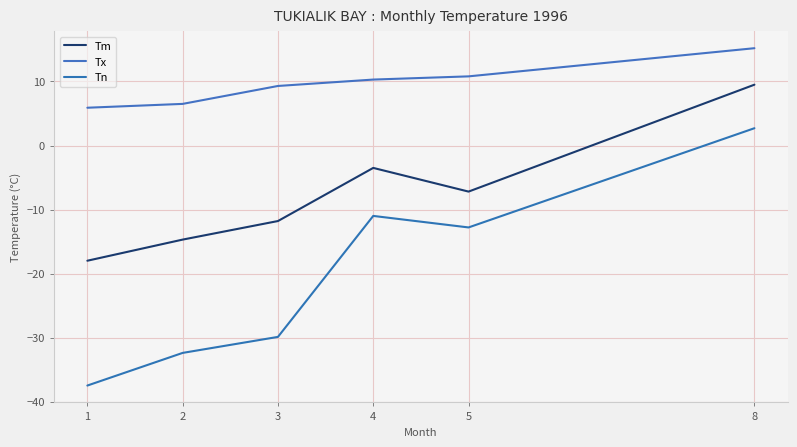

Reading left to right, transcribe all the data shown in this chart.

Tm: -18.0	-14.7	-11.8	-3.5	-7.2	9.5
Tx: 5.9	6.5	9.3	10.3	10.8	15.2
Tn: -37.5	-32.4	-29.9	-11.0	-12.8	2.7